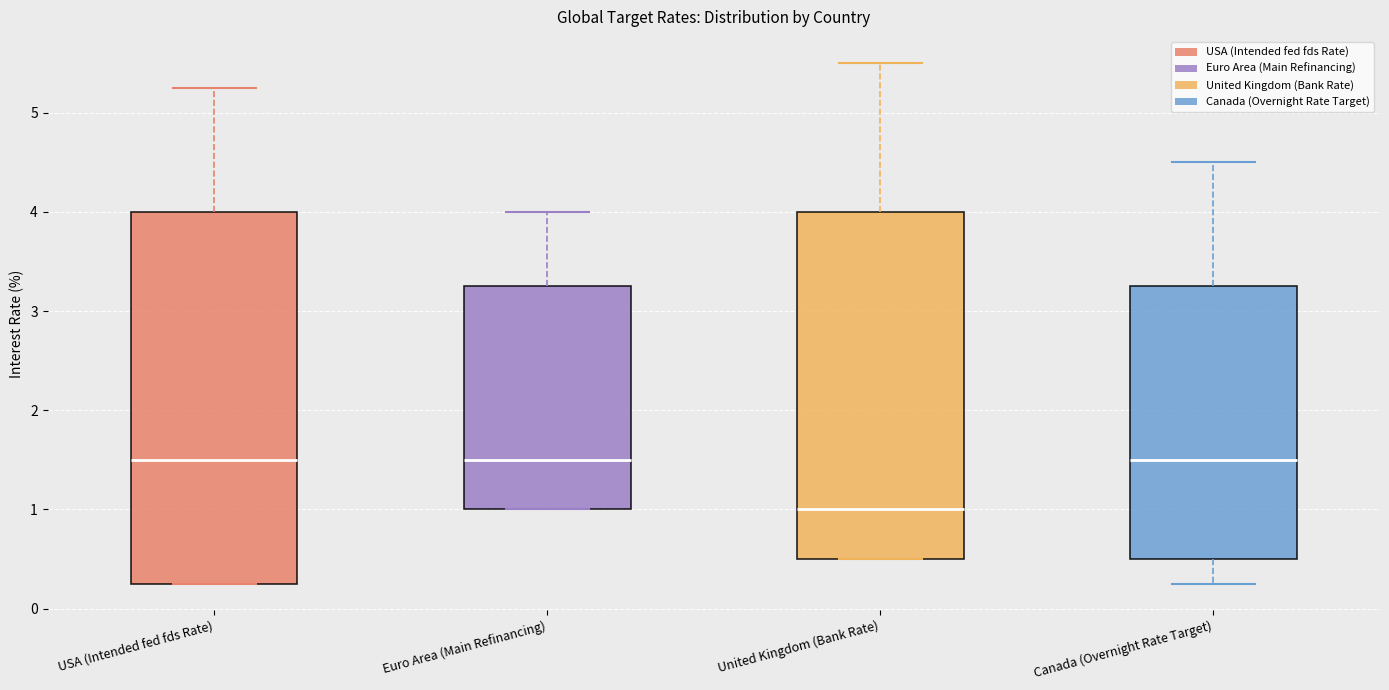

Where does the median line of the box for United Kingdom (Bank Rate) sit on the y-axis? The values are not printed on the chart, so give them approximately, as read against the axis.

1.0